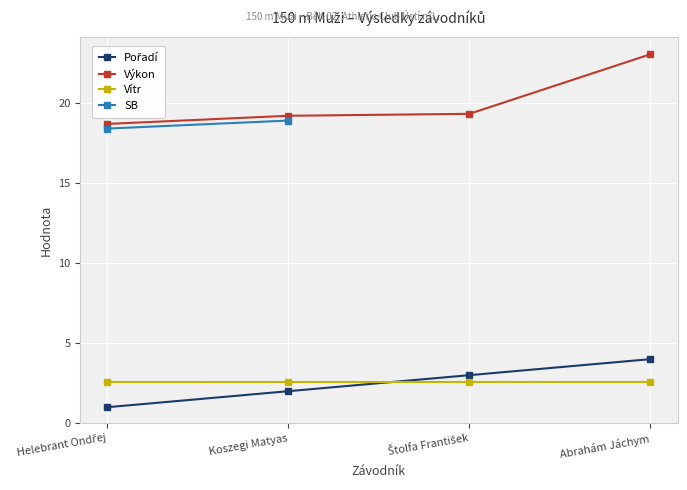

Which series has the largest total across all categories?

Výkon